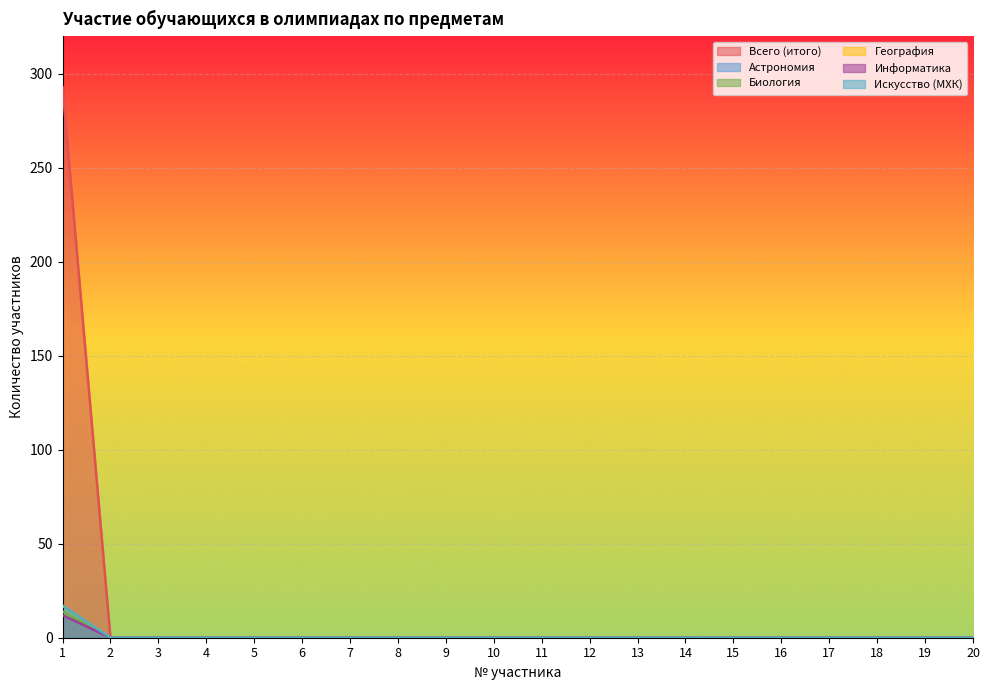

What is the sum of all Всего (итого) values?

293